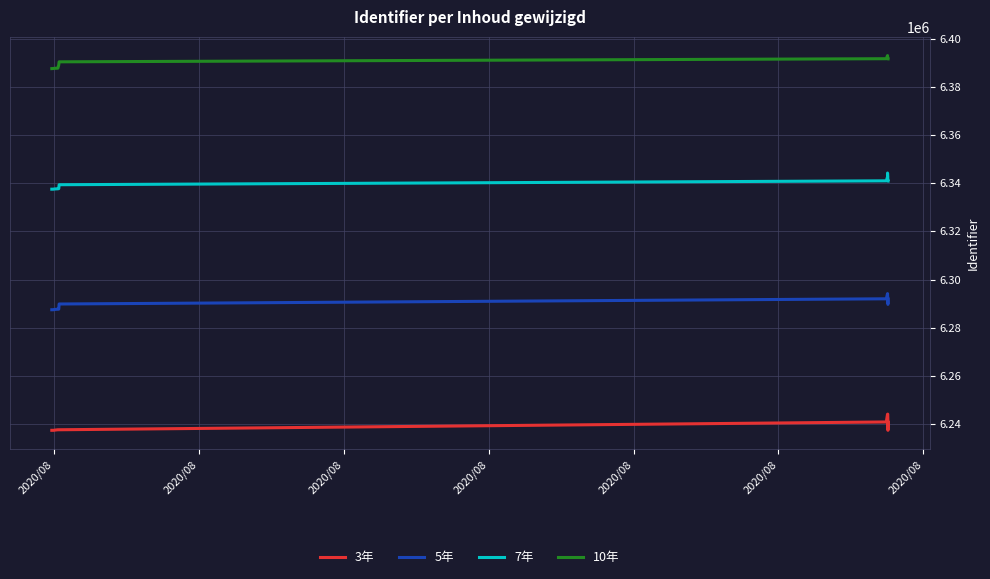

What is the label of the 13th point from the right?

2020/08